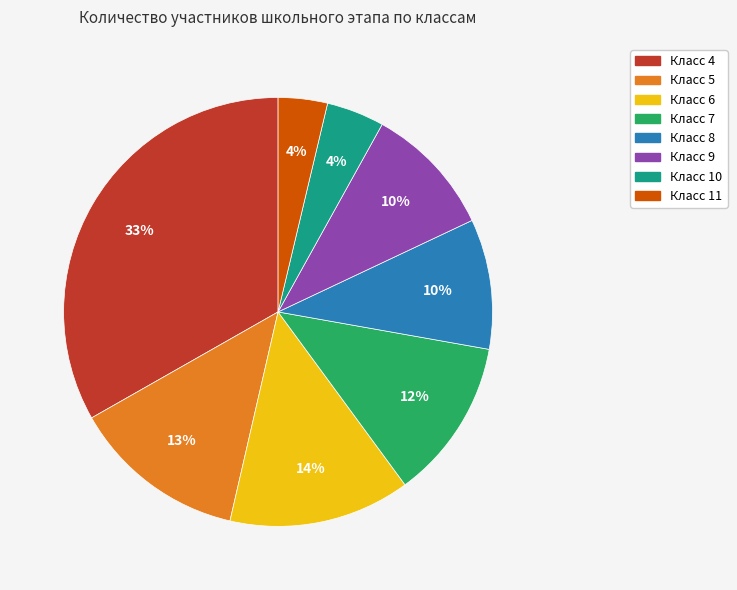

Between Класс 5 and Класс 6, which is larger?

Класс 6